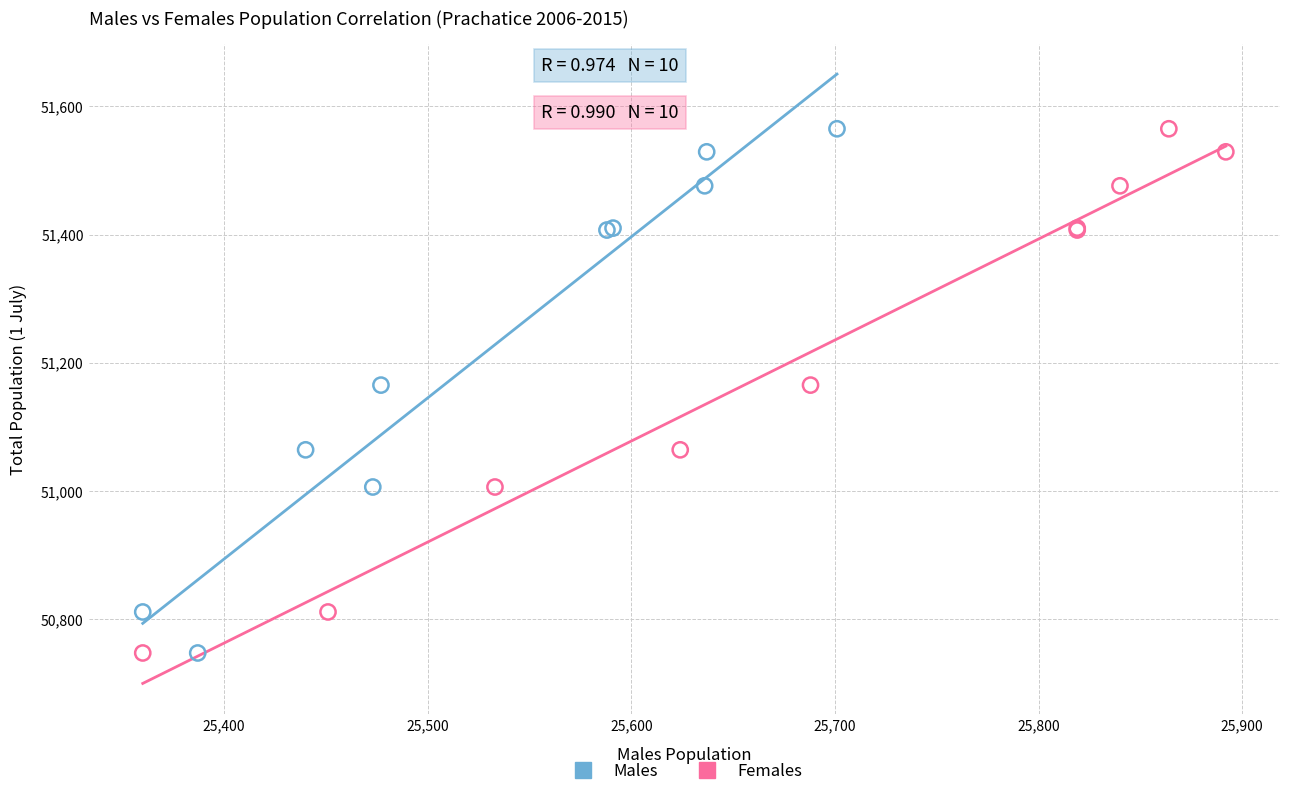

What are all the series names shown in the legend?

Males, Females